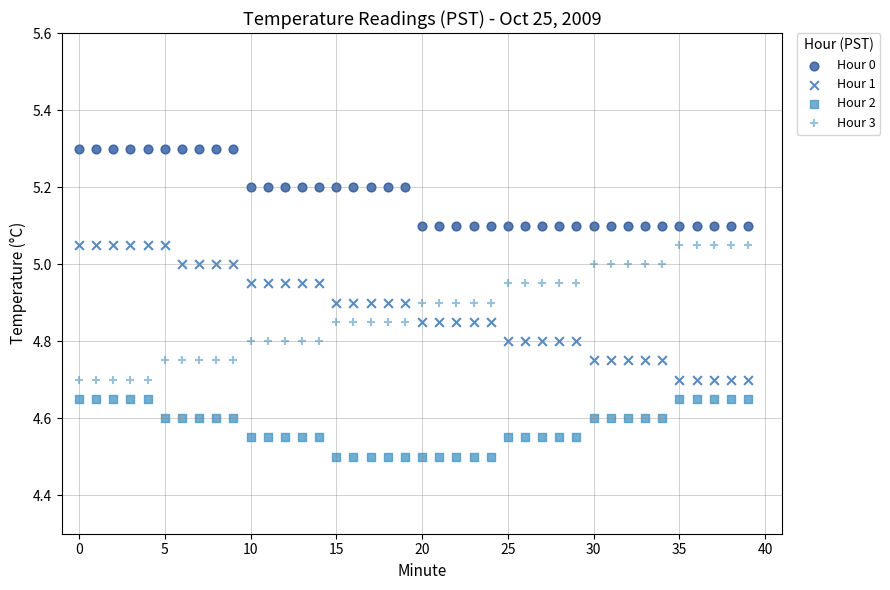

Across all data points, what is the range of Y values (max minus min)?

0.8